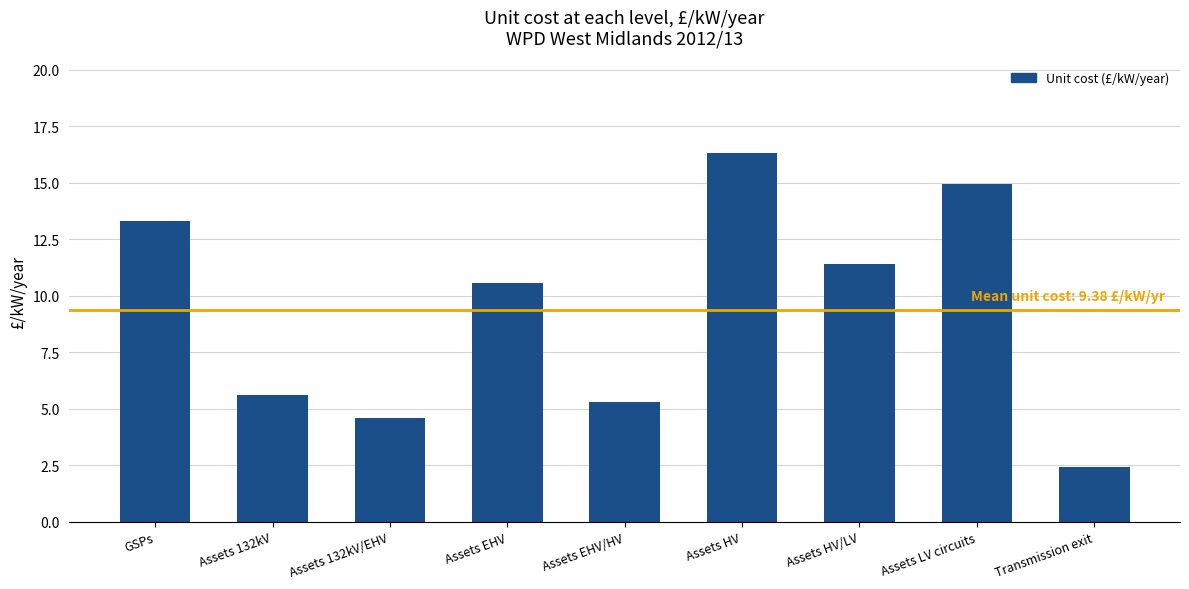

Reading left to right, list all the values displayed in this chart.

13.3	5.6	4.6	10.6	5.3	16.3	11.4	14.9	2.4